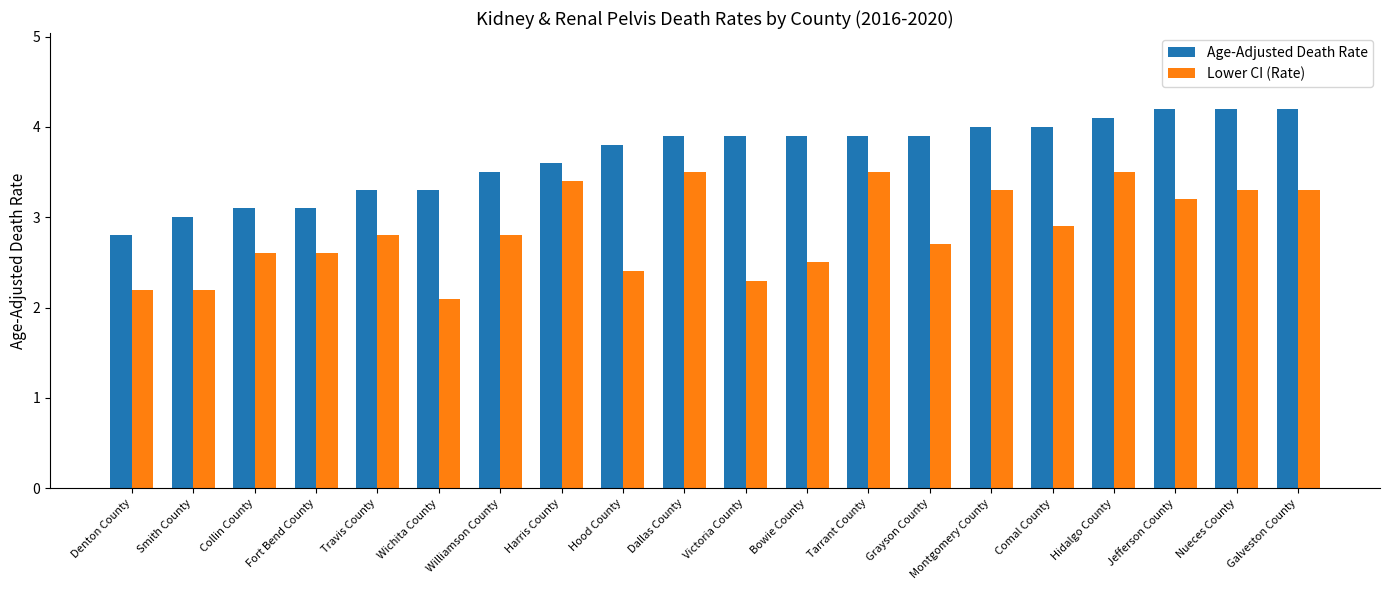

What is the difference between the highest and lowest values at Wichita County?

1.2